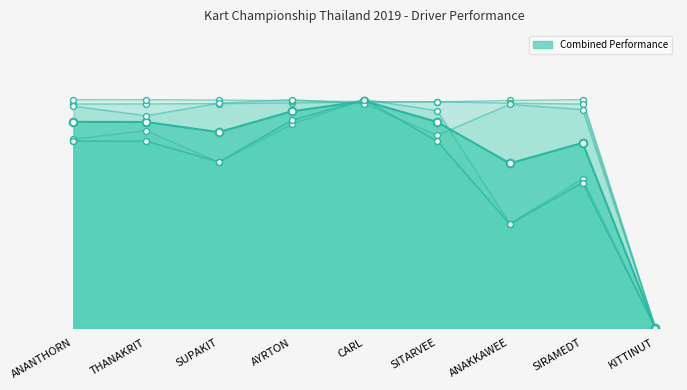

At how many categories does at least one series exceed 99?

8